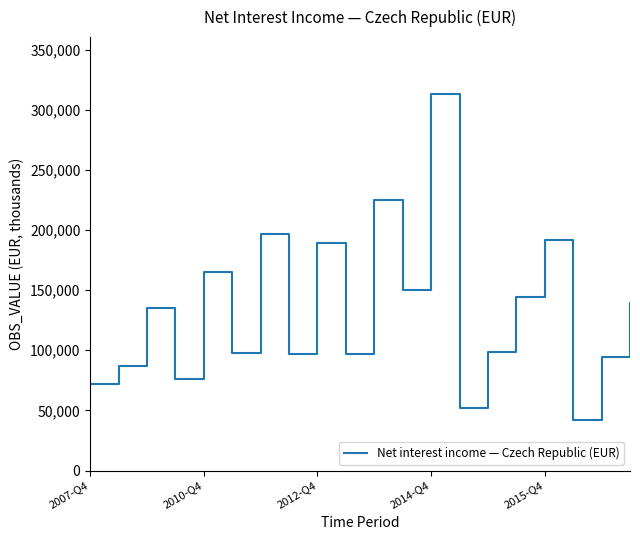

What is the minimum value shown in the chart?

42233